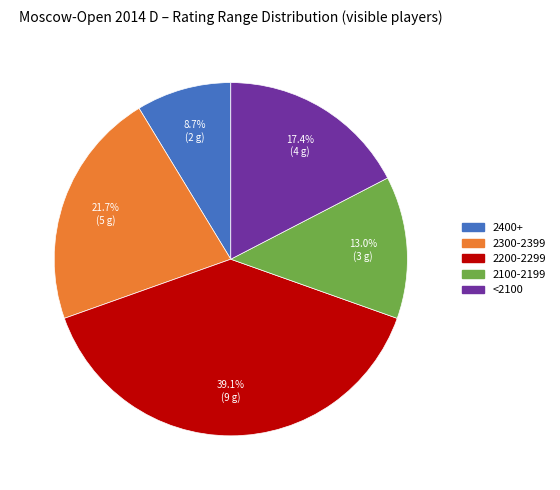

Does any single category account for the majority?

No